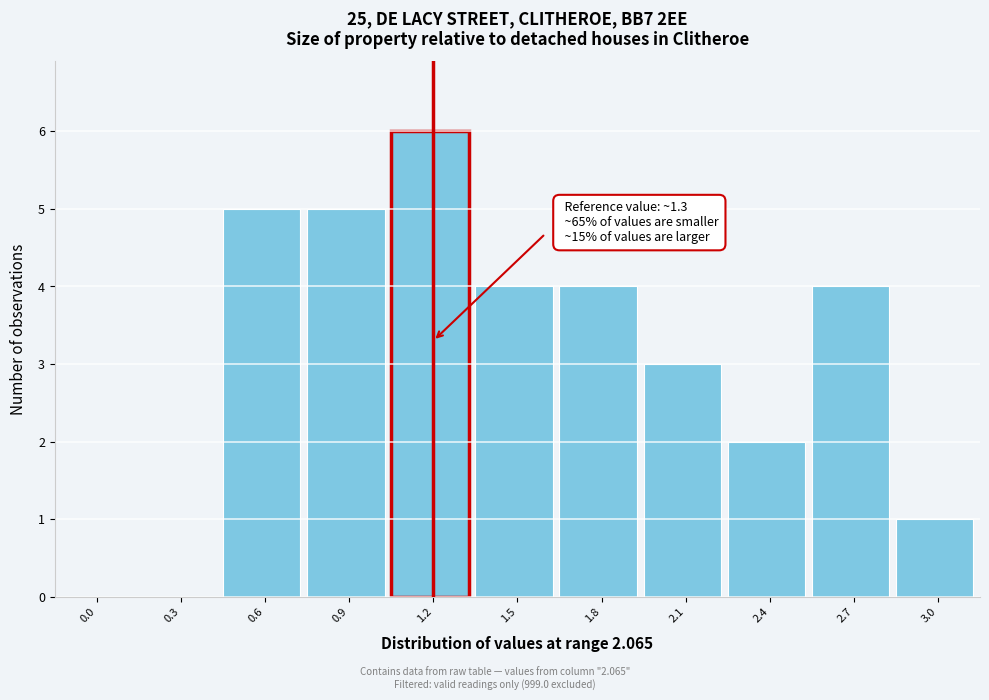

Reading left to right, list all the values displayed in this chart.

0.0=0	0.3=0	0.6=5	0.9=5	1.2=6	1.5=4	1.8=4	2.1=3	2.4=2	2.7=4	3.0=1